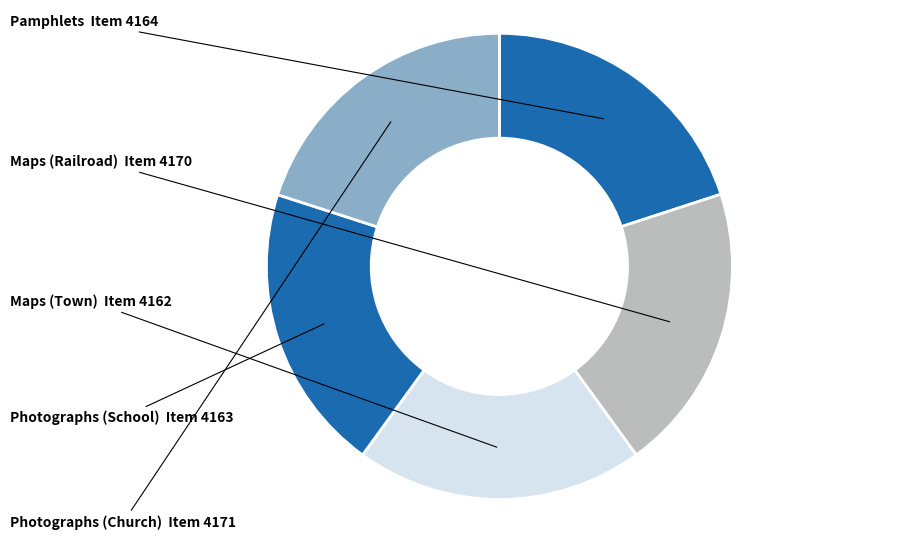

Count the number of slices in the pie.

5